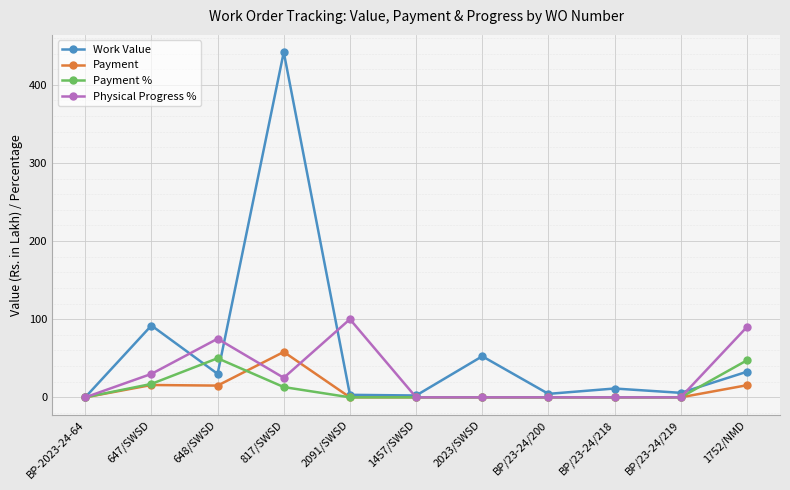

In Payment %, how many points are higher than both neighbors (excluding endpoints)?

1